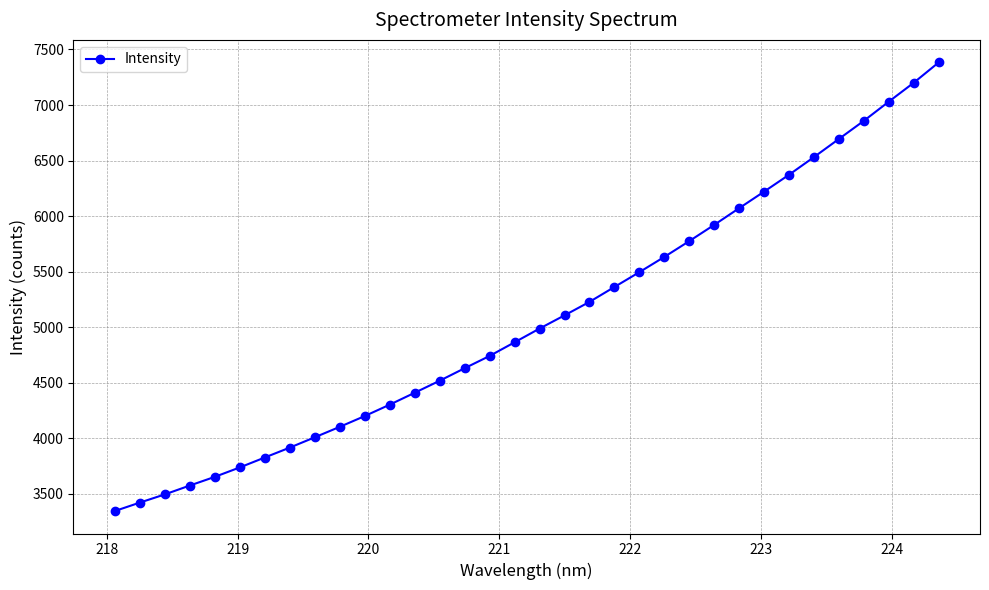

What is the minimum value shown in the chart?

3345.9